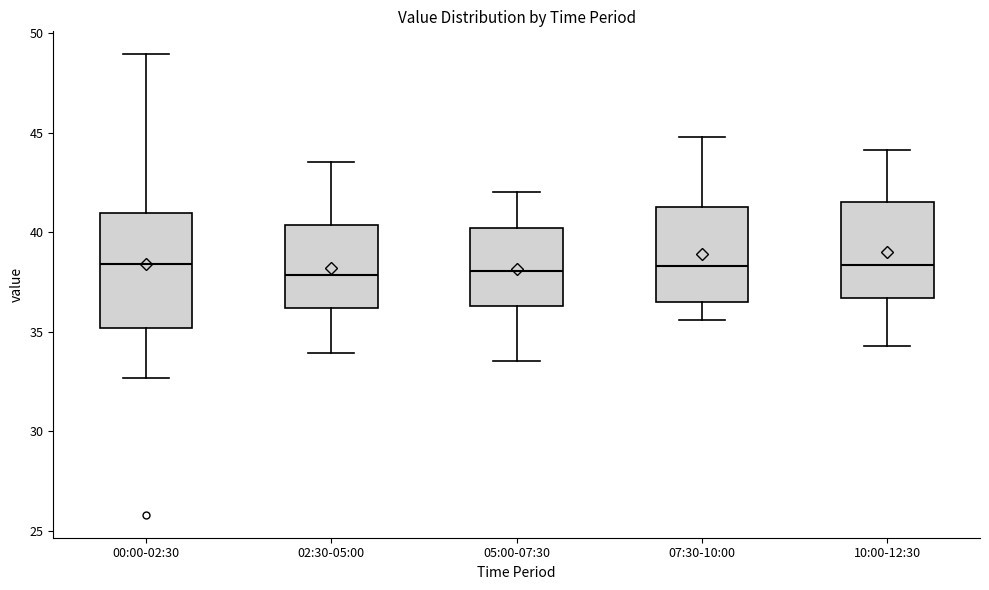

Which box is the tallest, from its lower edge to its upper edge?

00:00-02:30